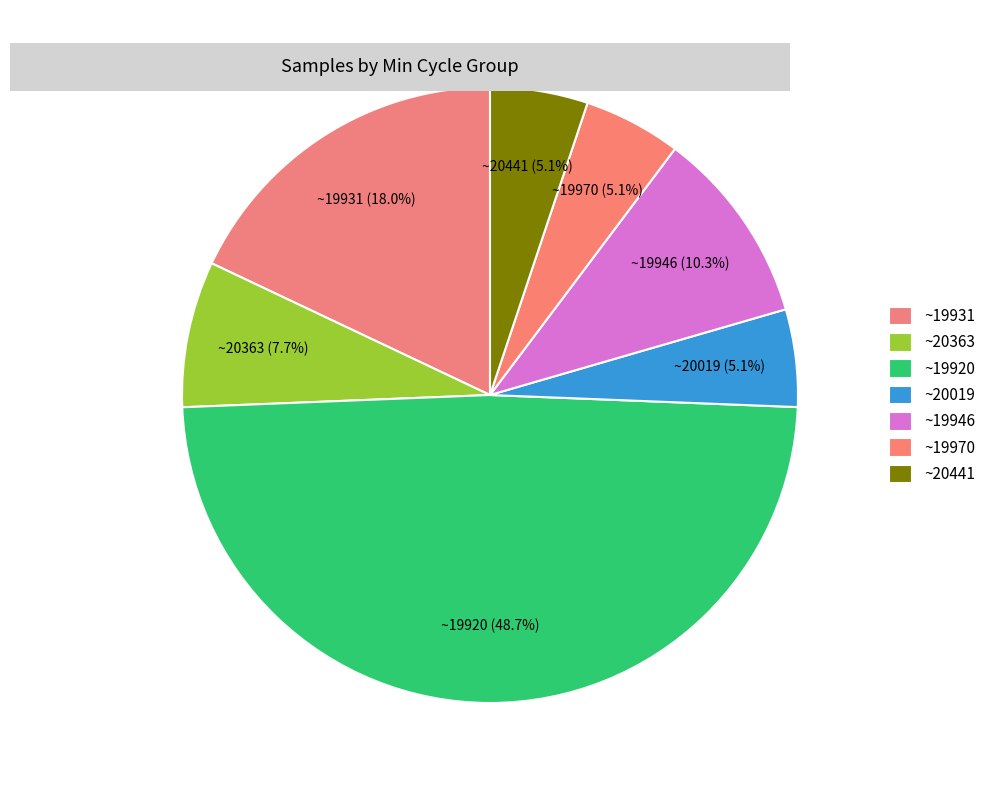

Count the number of slices in the pie.

7